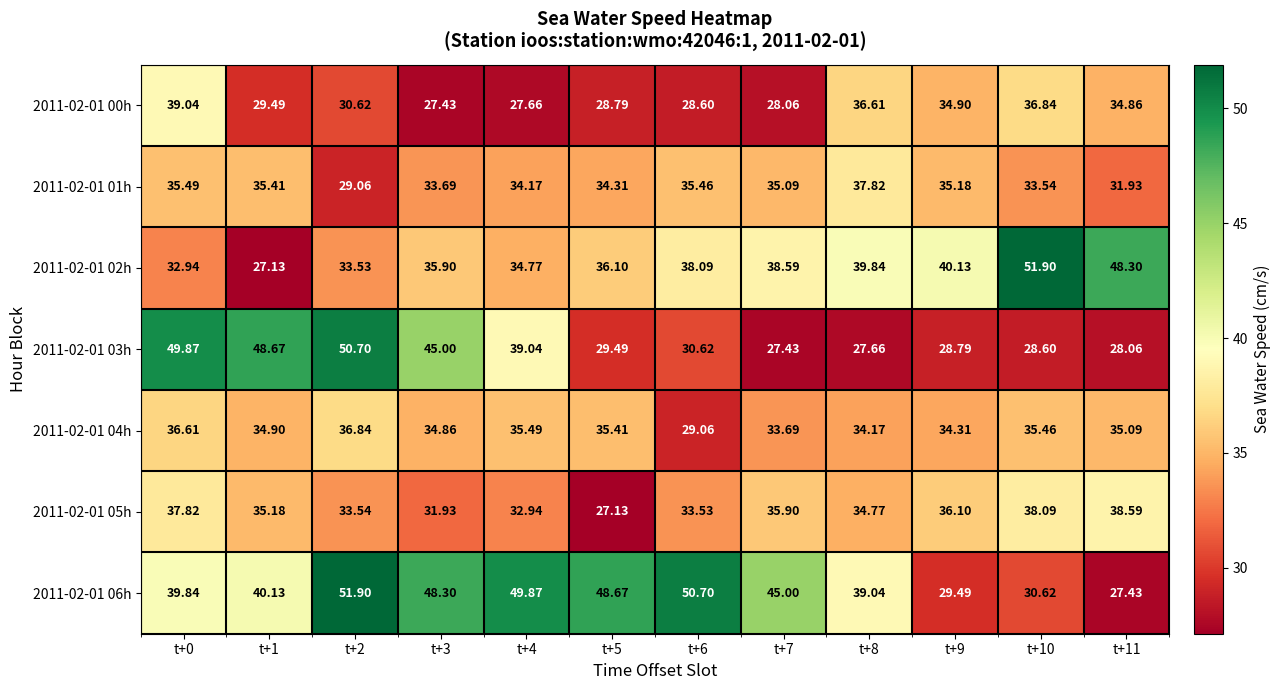

Is the value of 2011-02-01 06h at t+0 greater than the value of 2011-02-01 00h at t+4?

Yes